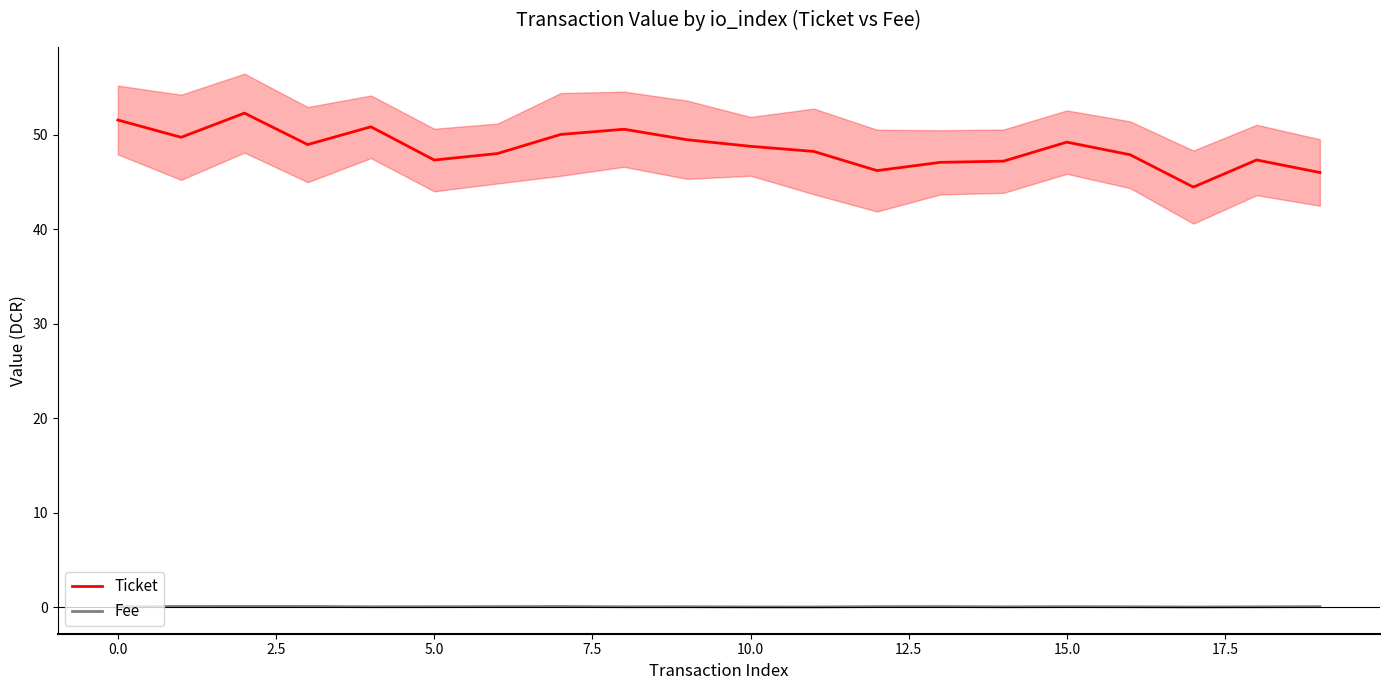

In Fee, how many points are lower than both neighbors (excluding endpoints)?

5